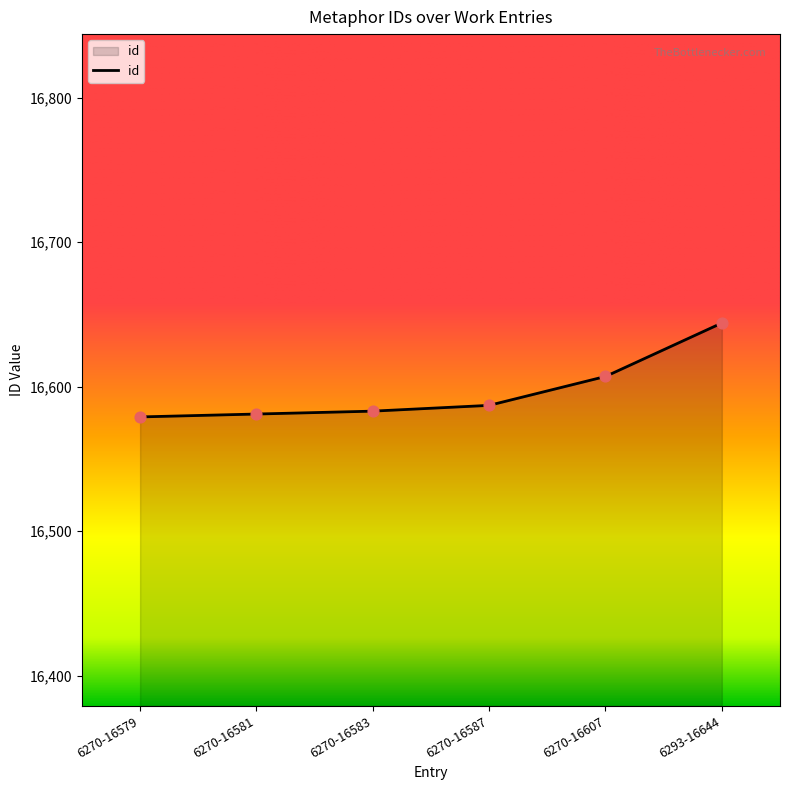

What is the ratio of the value at 6270-16581 to the value at 6270-16579?

1.0